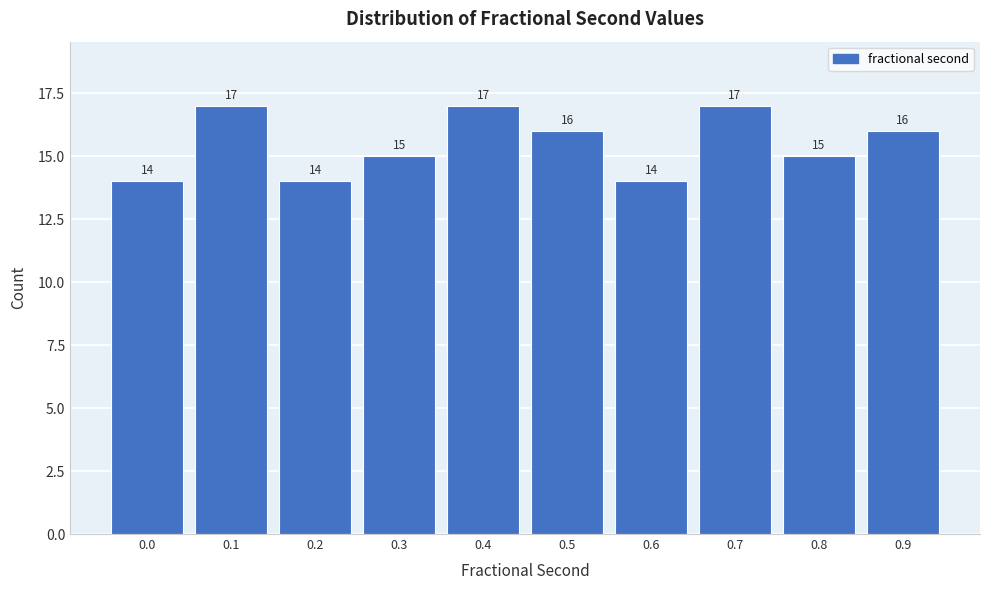

Reading left to right, what are all the values shown in this chart?

0.0=14	0.1=17	0.2=14	0.3=15	0.4=17	0.5=16	0.6=14	0.7=17	0.8=15	0.9=16